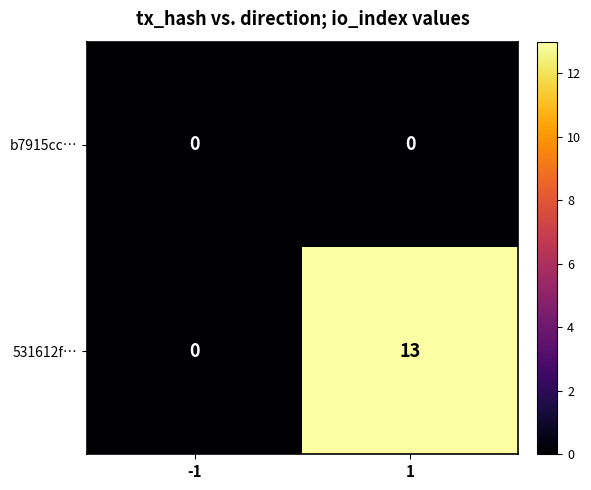

Reading left to right, what are all the values shown in this chart?

b7915cc…: 0	0
531612f…: 0	13